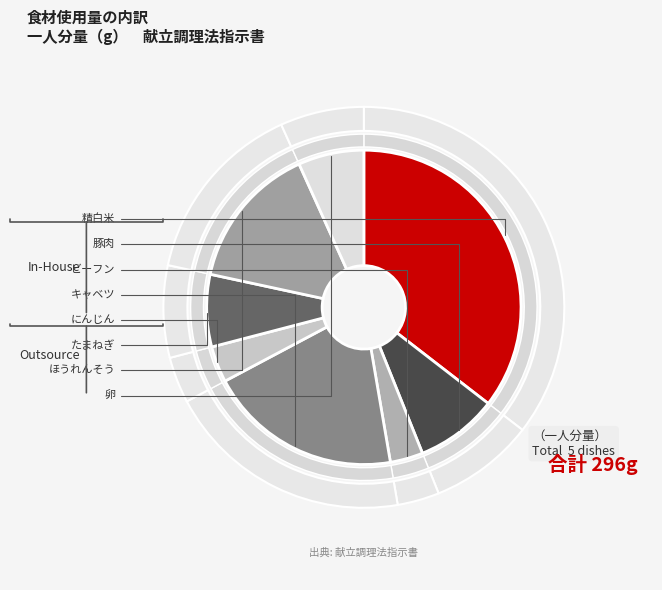

To the nearest percent, what is the difference between the ビーフン and 豚肉 slice percentages?

5%